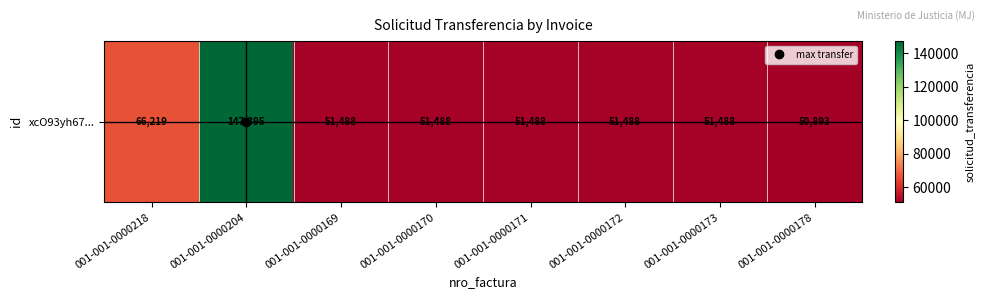

Which has a higher value, 001-001-0000172 or 001-001-0000170?

001-001-0000172